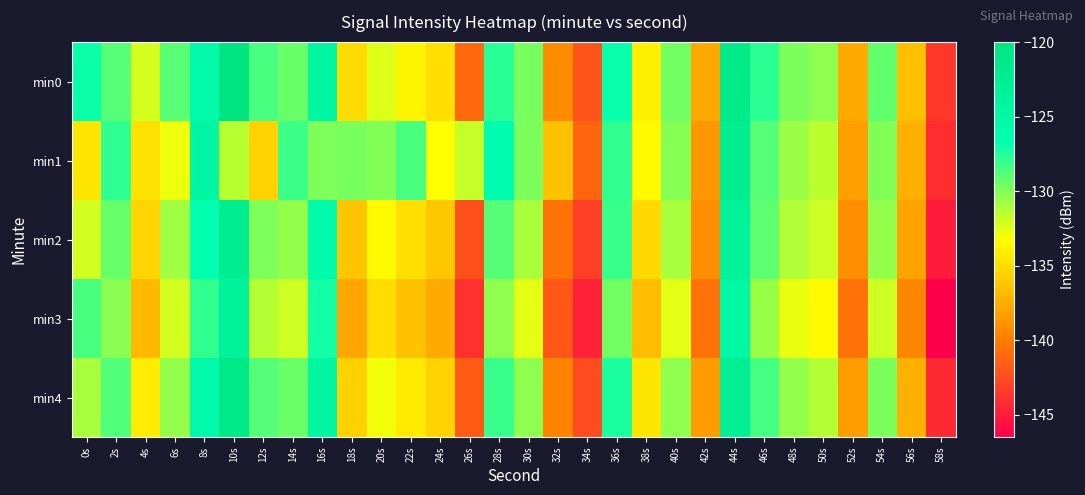

Reading left to right, what are all the values shown in this chart?

min0: 0s=-126.9	2s=-128.9	4s=-132.2	6s=-128.9	8s=-125.4	10s=-120.1	12s=-128.5	14s=-129.4	16s=-124.4	18s=-135.1	20s=-132.4	22s=-133.8	24s=-134.9	26s=-141.0	28s=-127.7	30s=-129.8	32s=-139.3	34s=-142.1	36s=-126.8	38s=-134.0	40s=-129.6	42s=-137.7	44s=-121.2	46s=-127.7	48s=-129.9	50s=-130.3	52s=-137.6	54s=-129.2	56s=-136.5	58s=-143.5
min1: 0s=-134.5	2s=-127.9	4s=-134.8	6s=-132.8	8s=-124.5	10s=-131.4	12s=-135.5	14s=-128.2	16s=-129.9	18s=-129.8	20s=-130.0	22s=-128.5	24s=-133.2	26s=-131.7	28s=-126.3	30s=-129.8	32s=-136.4	34s=-141.2	36s=-127.9	38s=-133.5	40s=-130.1	42s=-138.6	44s=-122.4	46s=-128.9	48s=-130.7	50s=-131.5	52s=-138.2	54s=-130.0	56s=-137.3	58s=-144.1
min2: 0s=-132.1	2s=-129.3	4s=-135.4	6s=-130.8	8s=-126.7	10s=-122.3	12s=-129.9	14s=-130.5	16s=-125.6	18s=-136.2	20s=-133.5	22s=-134.9	24s=-136.1	26s=-142.3	28s=-128.8	30s=-131.0	32s=-140.5	34s=-143.2	36s=-128.1	38s=-135.2	40s=-131.0	42s=-139.0	44s=-123.5	46s=-129.1	48s=-131.2	50s=-132.0	52s=-139.0	54s=-130.5	56s=-138.0	58s=-145.0
min3: 0s=-128.5	2s=-130.2	4s=-136.8	6s=-132.1	8s=-127.9	10s=-123.5	12s=-131.3	14s=-132.0	16s=-127.1	18s=-137.8	20s=-135.0	22s=-136.4	24s=-137.6	26s=-143.9	28s=-130.3	30s=-132.5	32s=-141.9	34s=-144.7	36s=-129.6	38s=-136.7	40s=-132.5	42s=-140.5	44s=-124.9	46s=-130.6	48s=-132.7	50s=-133.5	52s=-140.5	54s=-132.0	56s=-139.5	58s=-146.5
min4: 0s=-131.0	2s=-128.7	4s=-134.2	6s=-130.5	8s=-125.4	10s=-121.0	12s=-128.8	14s=-129.4	16s=-124.3	18s=-135.6	20s=-132.9	22s=-134.3	24s=-135.5	26s=-141.7	28s=-128.1	30s=-130.3	32s=-139.7	34s=-142.5	36s=-127.4	38s=-134.5	40s=-130.3	42s=-138.3	44s=-122.7	46s=-128.4	48s=-130.5	50s=-131.3	52s=-138.3	54s=-129.8	56s=-137.3	58s=-144.3